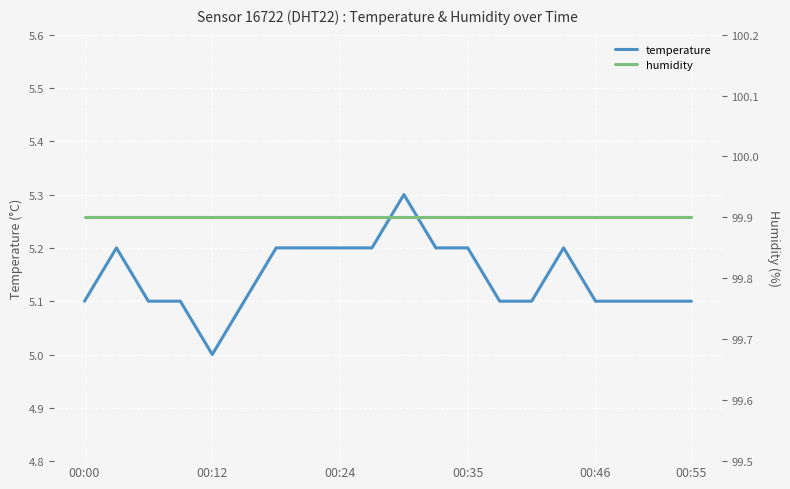

The temperature series shows 5.2 at 00:24. True or false?

True